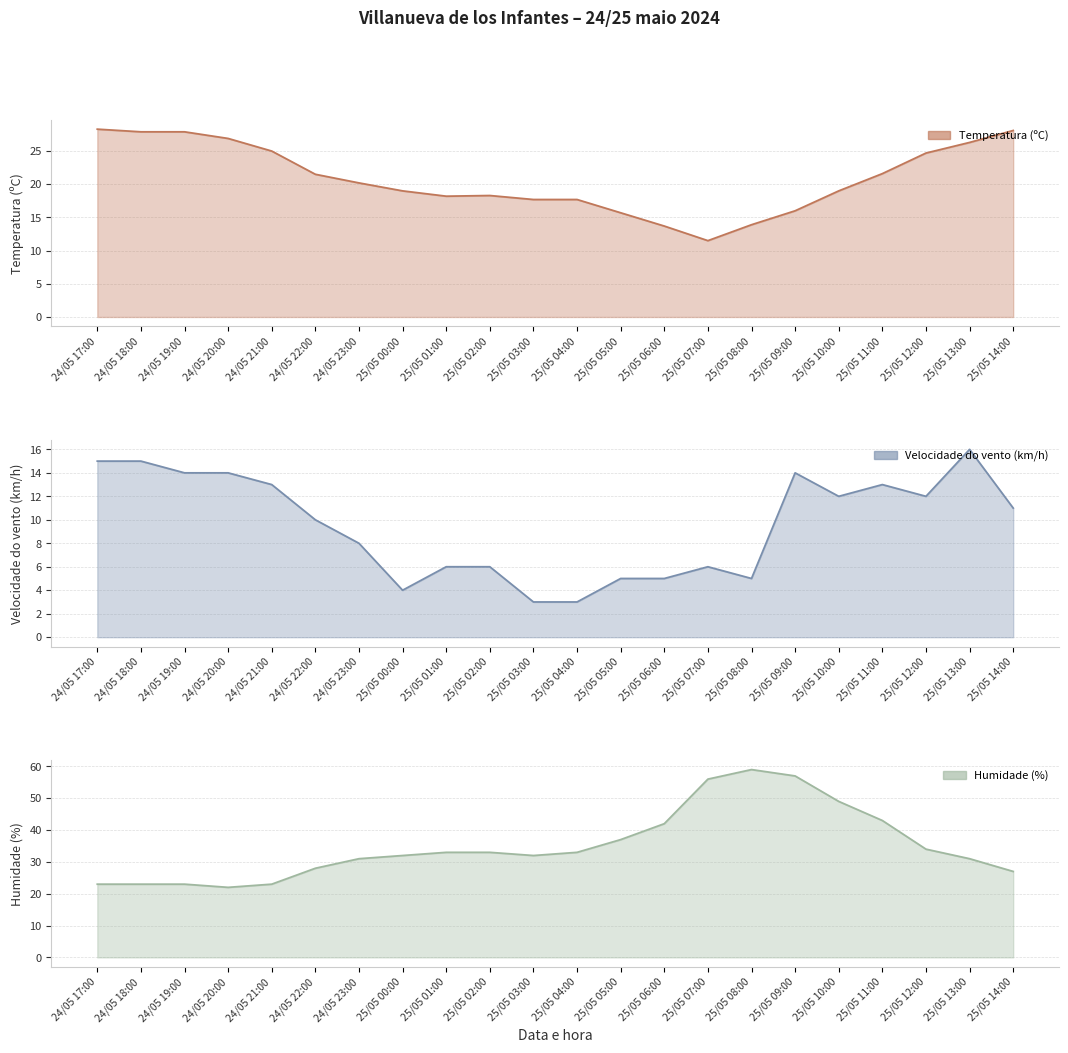

What is the label of the 12th point from the left?

25/05 04:00